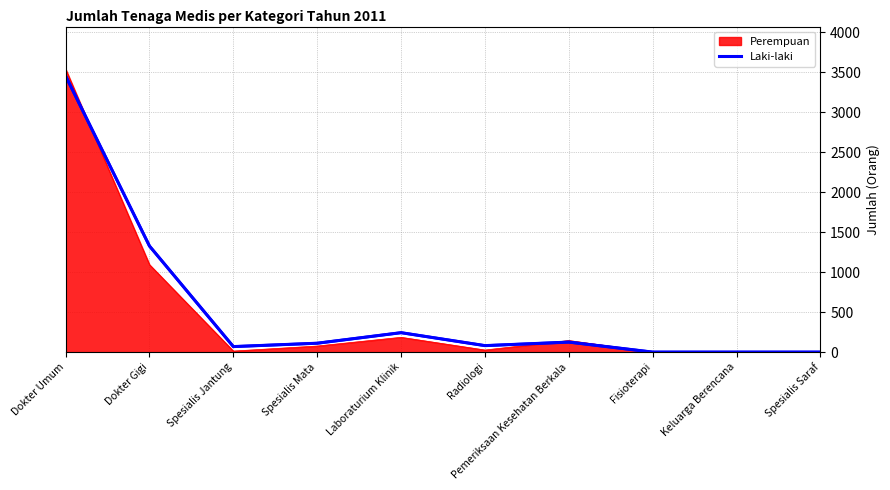

What is the label of the 2nd point from the right?

Keluarga Berencana